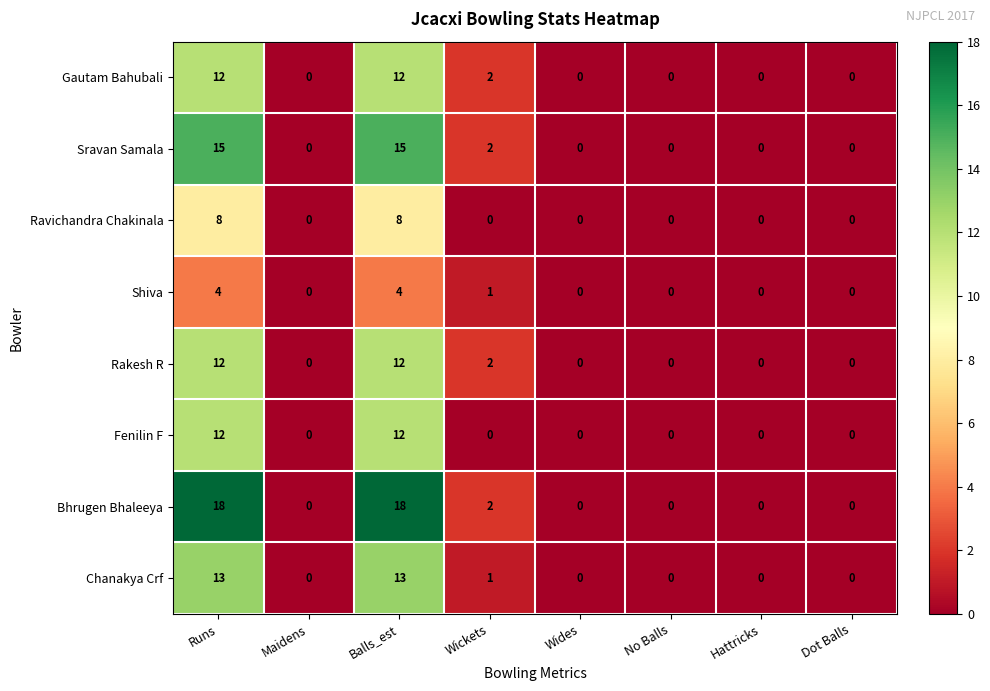

The value of Shiva at Maidens is 2. True or false?

False